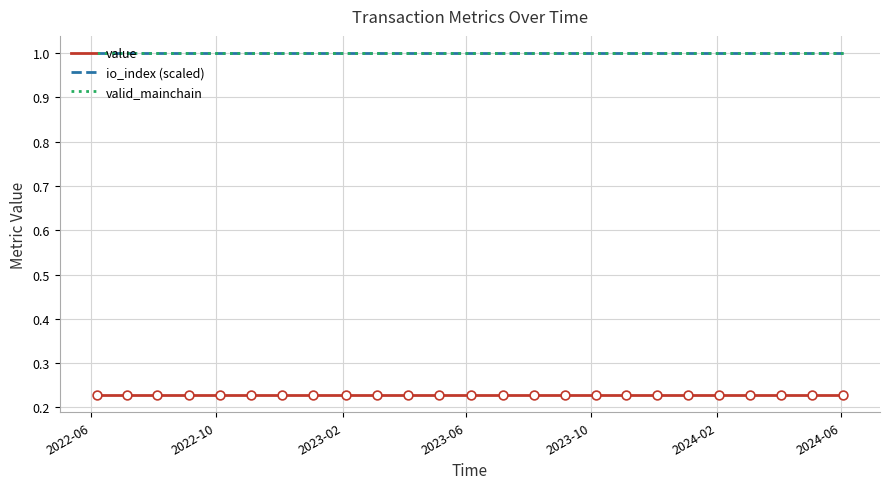

At which category is the sum across all series the highest?

2022-06